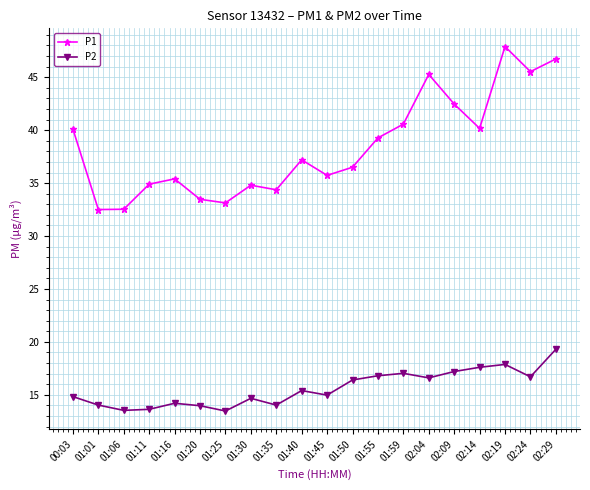

In P1, how many points are lower than both neighbors (excluding endpoints)?

6